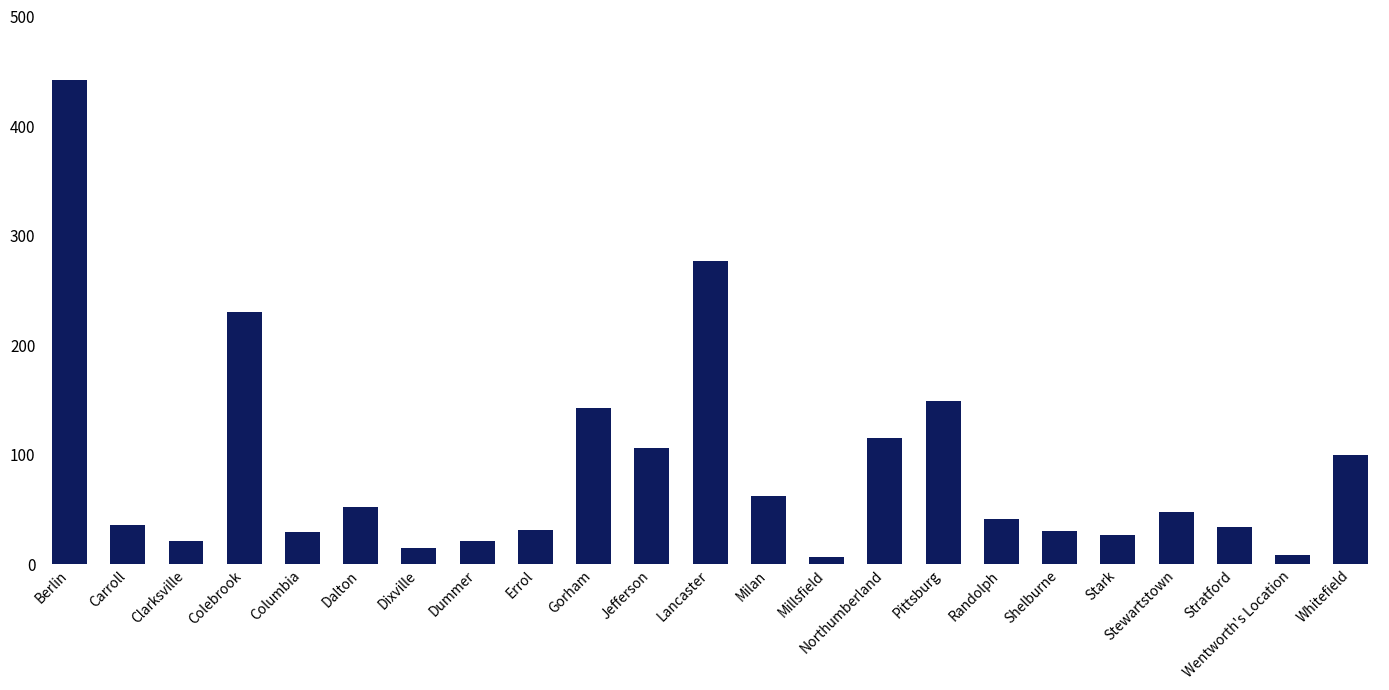

Which has a higher value, Northumberland or Carroll?

Northumberland